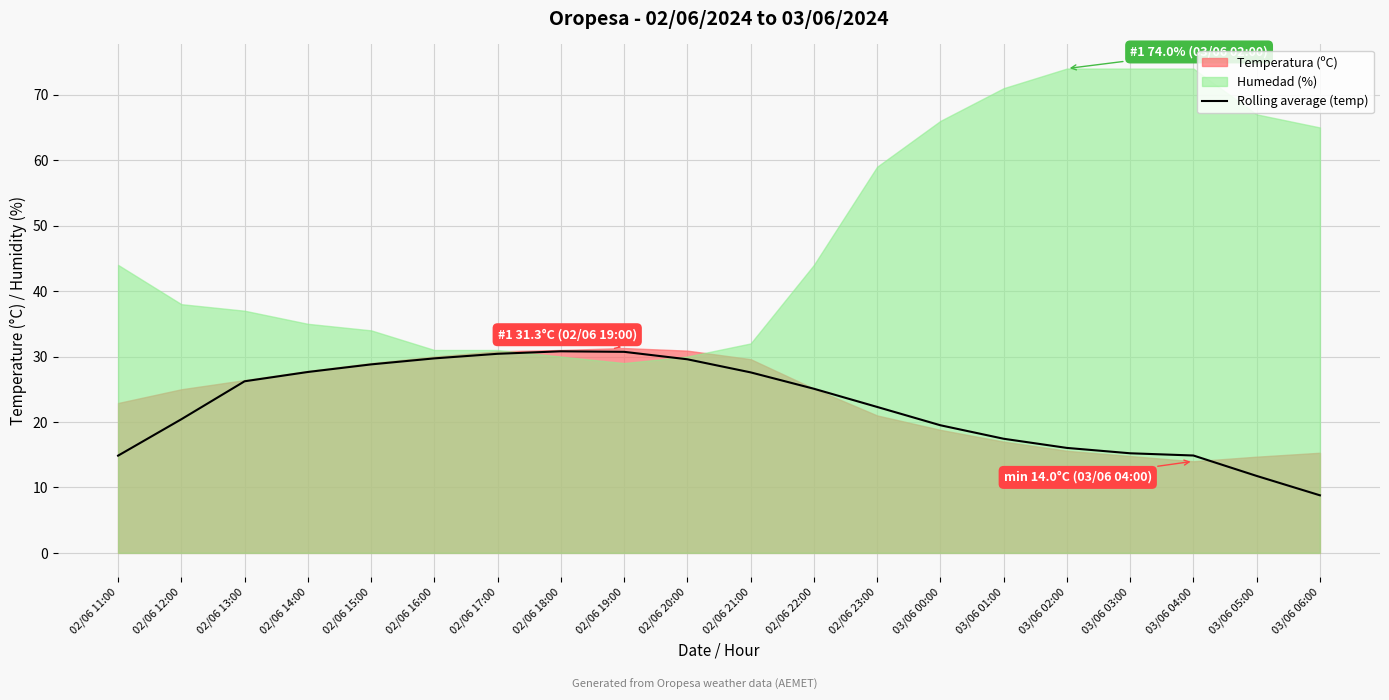

True or false: Rolling average (temp) has a value of 49.7 at 02/06 15:00.

False